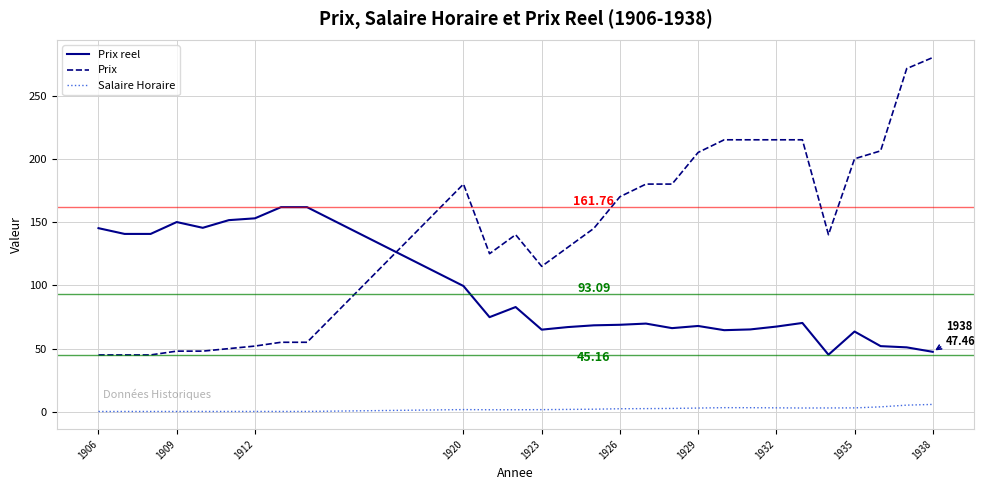

List the series in order of their overall mean, lowest first.

Salaire Horaire, Prix reel, Prix